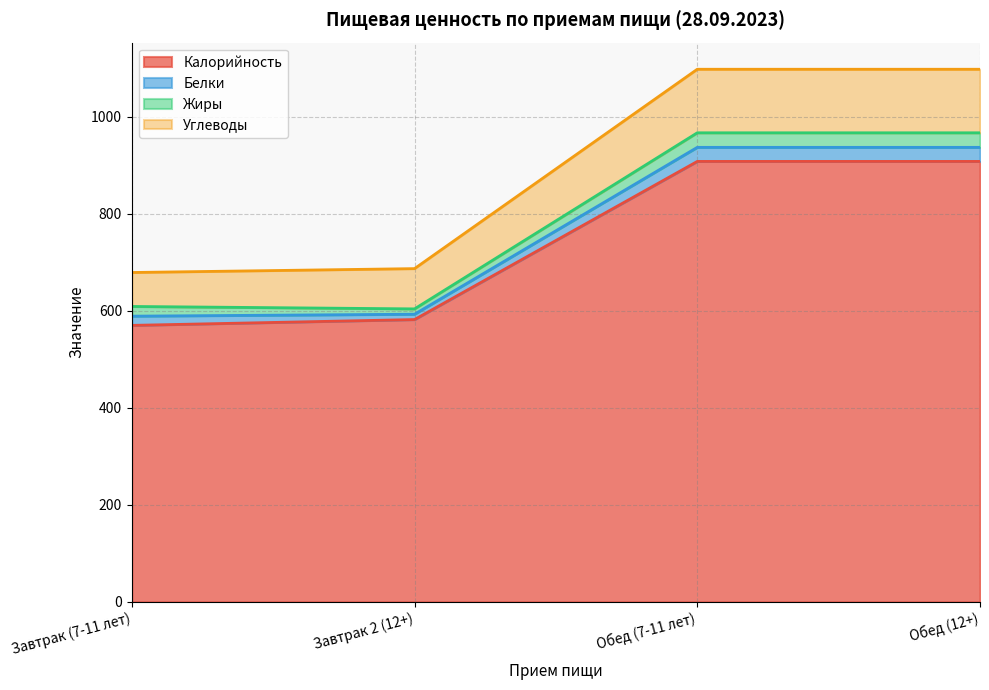

What is the lowest value of the Калорийность series?

570